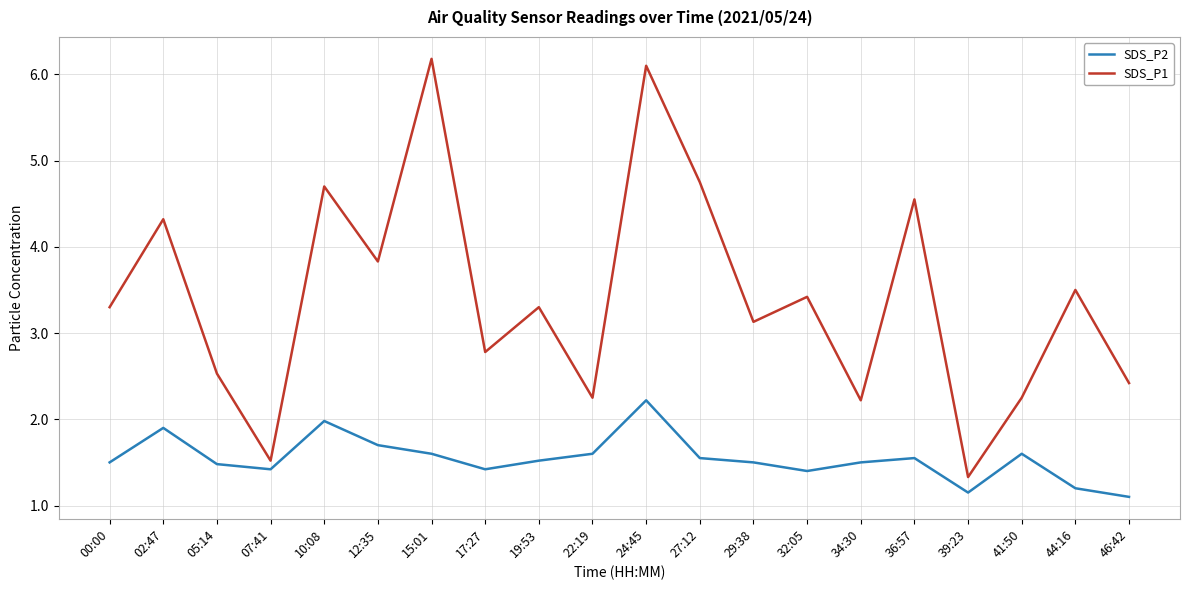

What is the average value of the SDS_P1 series?

3.4